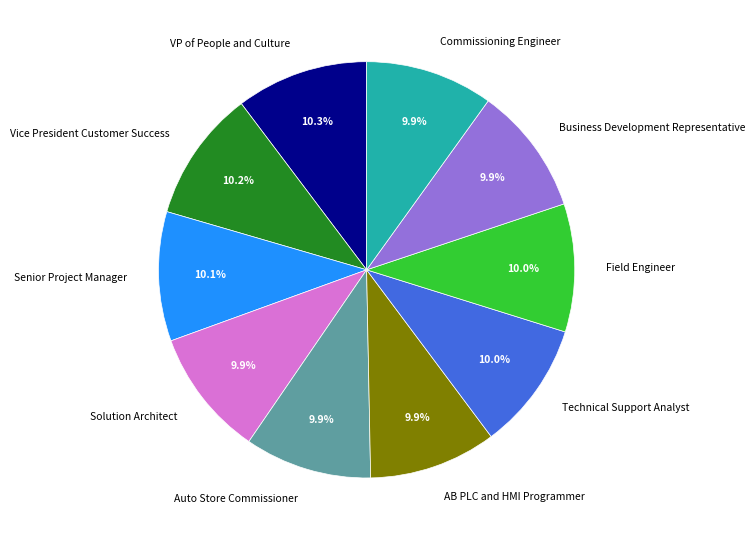

How many slices are in this pie chart?

10